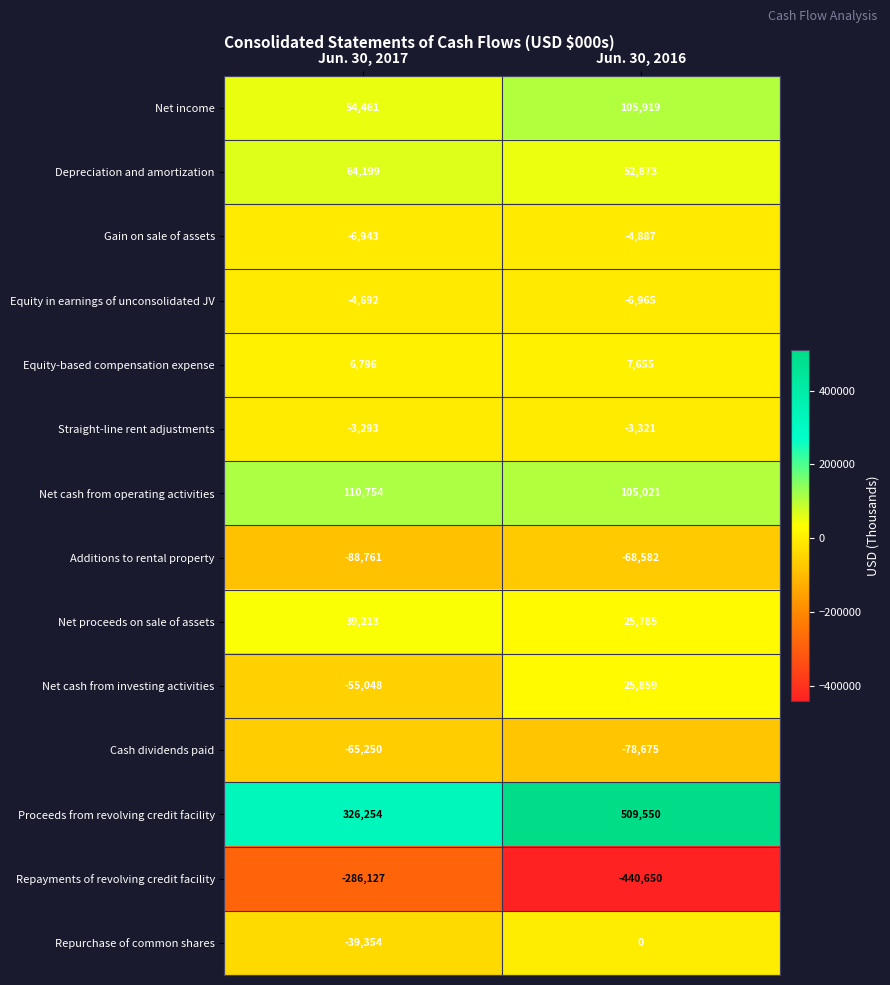

The Repayments of revolving credit facility series shows -409245 at Jun. 30, 2017. True or false?

False